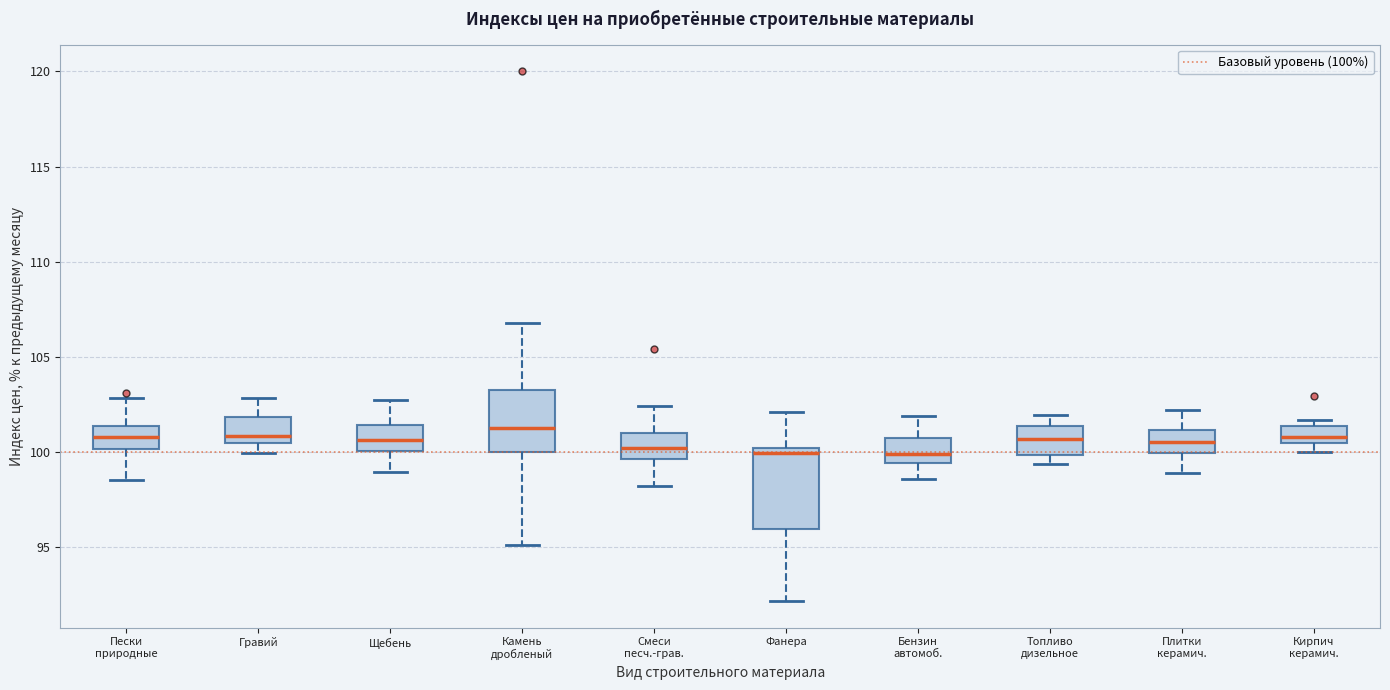

Which box is the tallest, from its lower edge to its upper edge?

Фанера